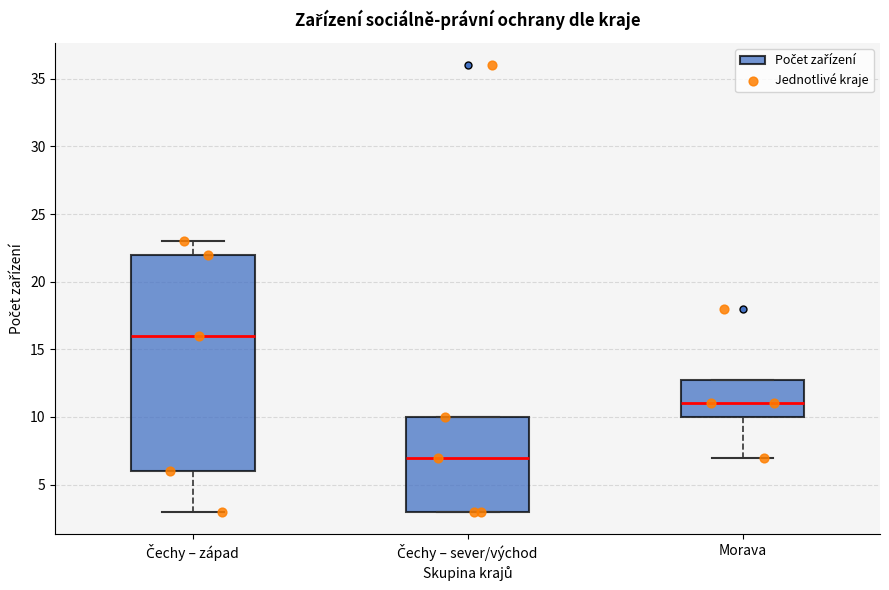

Reading left to right, read every box against the y-axis: the position of its median line, the range the box covers, and the ends of its whiskers. The values are not printed on the chart, so give them approximately, as read against the axis.

Čechy – západ: median 16, box 6 to 22, whiskers 3 to 23
Čechy – sever/východ: median 7, box 3 to 10, whiskers 3 to 10
Morava: median 11, box 10 to 13, whiskers 7 to 13